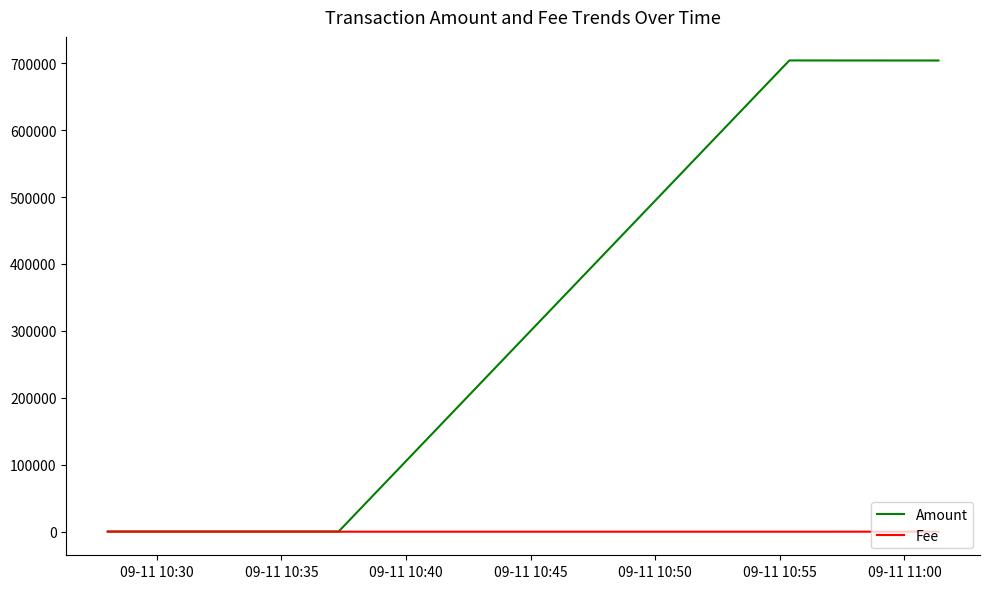

Which series has the largest total across all categories?

Amount